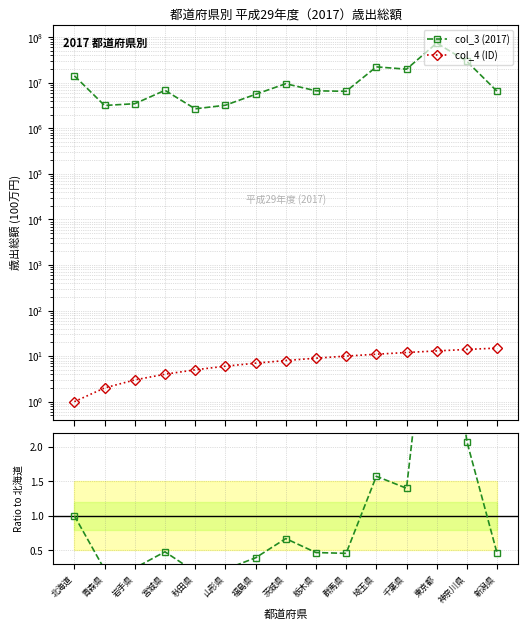

Is it true that Ratio equals 0.7 at 茨城県?

True